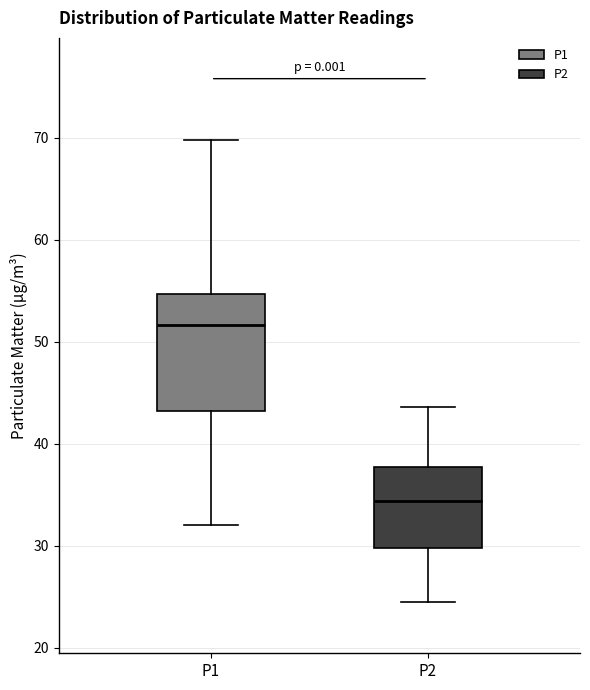

Where is the lower edge of the box for P2 on the y-axis? The values are not printed on the chart, so give them approximately, as read against the axis.

30